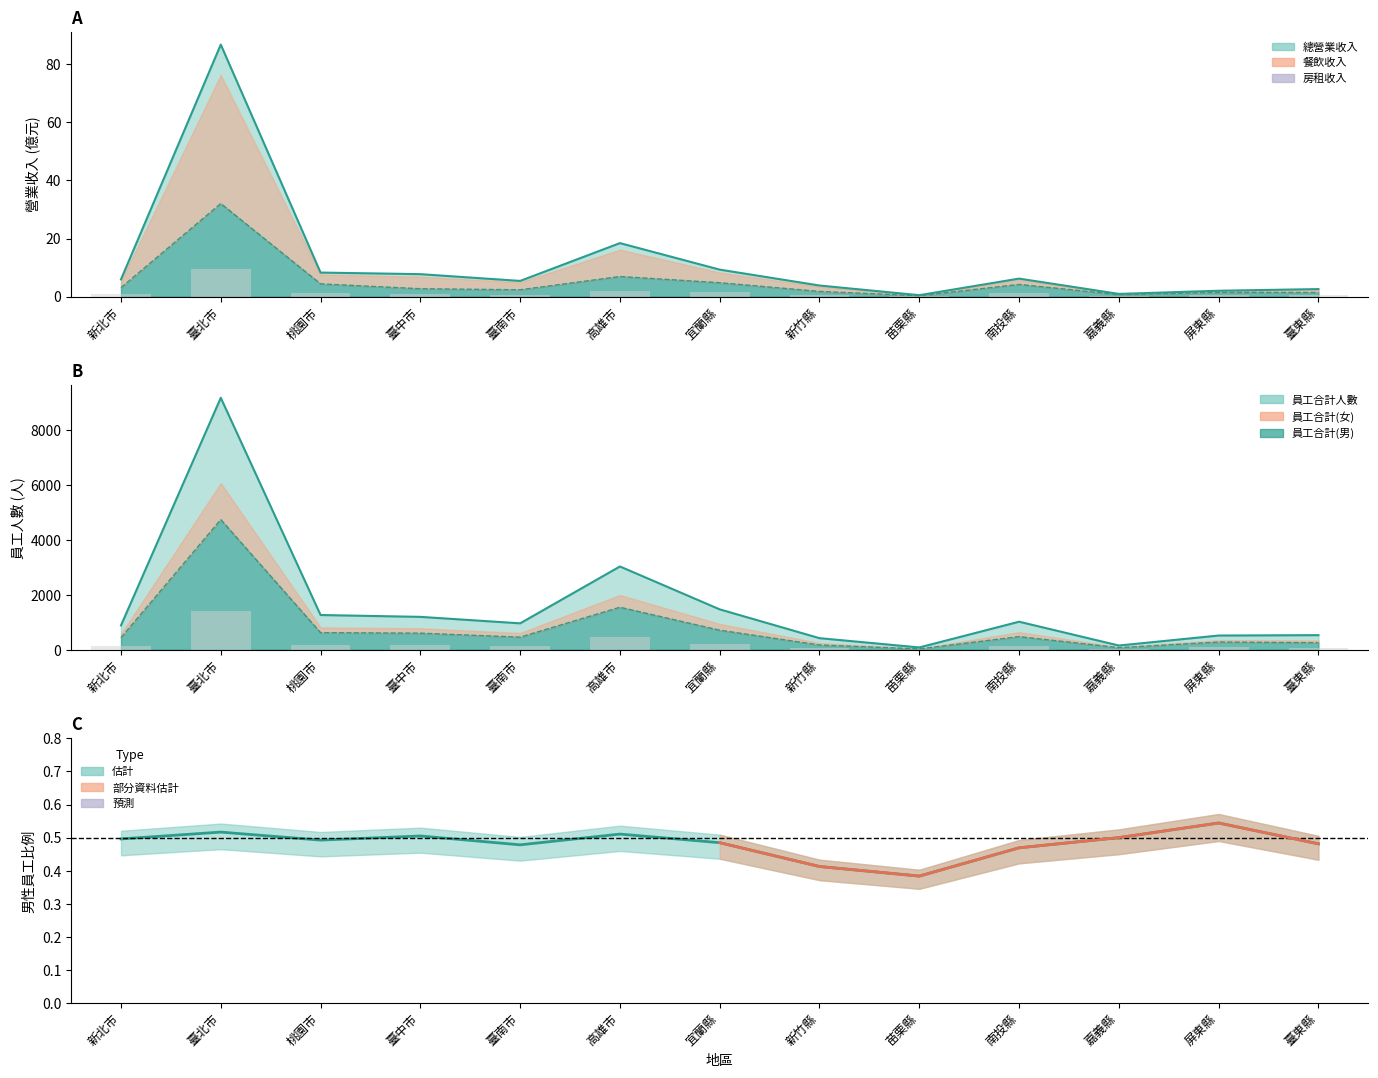

At how many categories does at least one series exceed 3936?

1